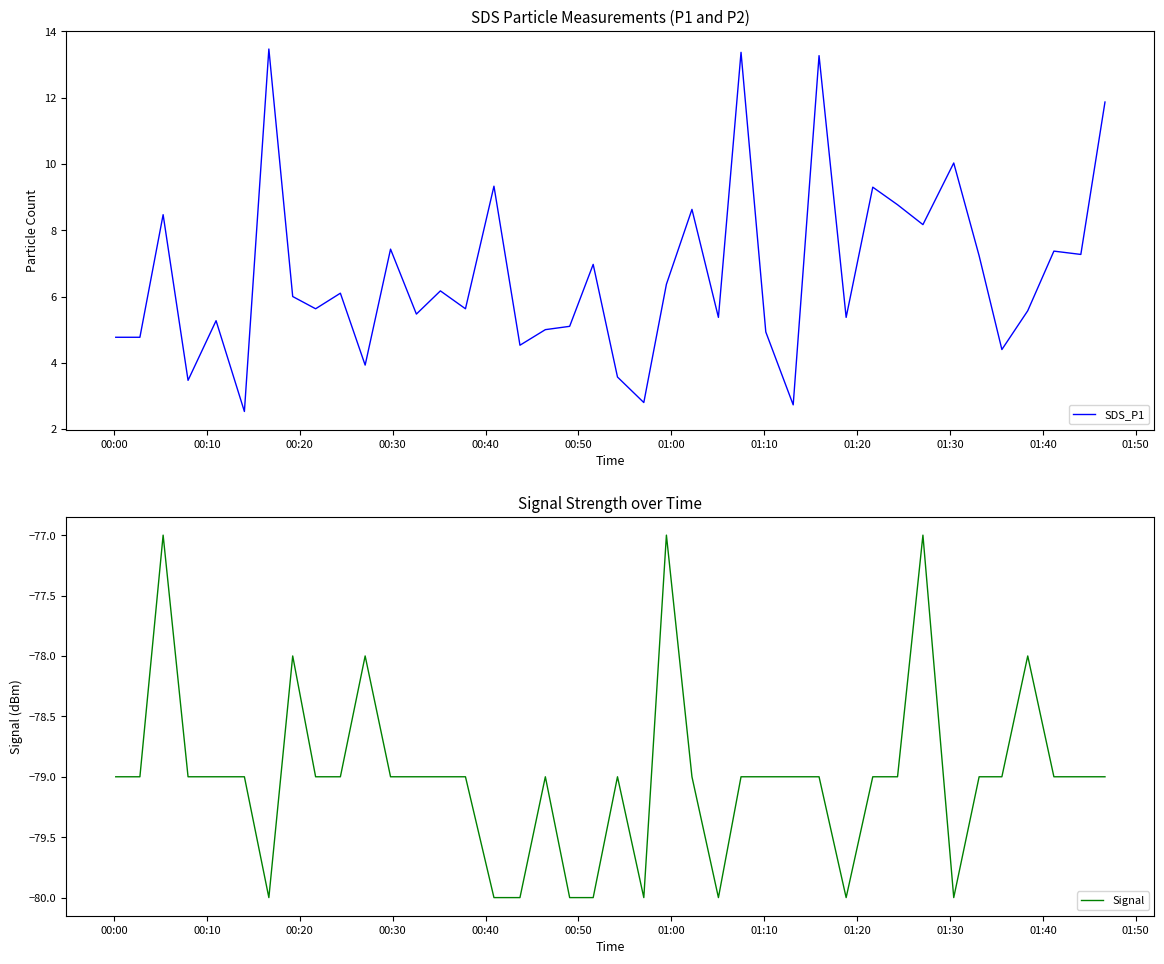

How many interior local peaks does the SDS_P1 series have?

14